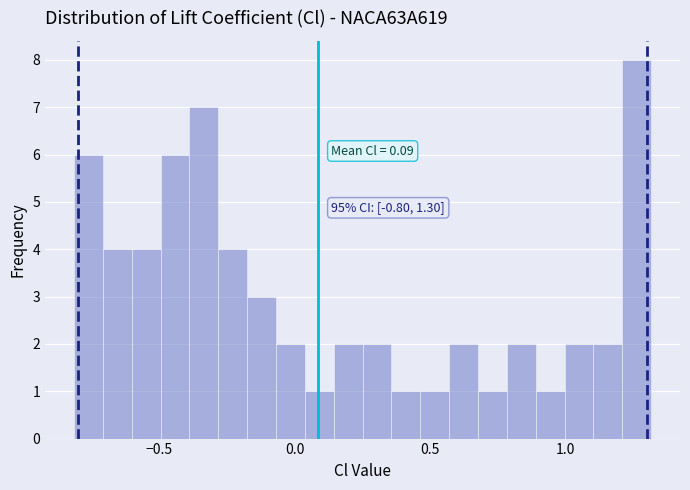

Read against the x-axis, roughly where is the centre of the tallest bar?

1.25